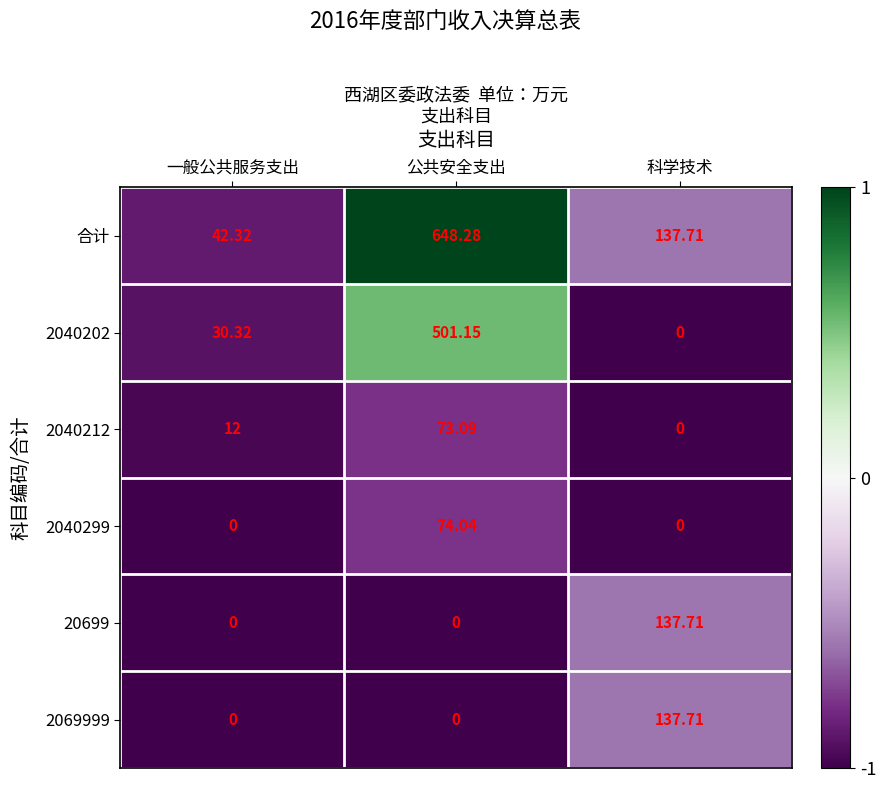

Where is 合计 nearest to the value 345?

科学技术